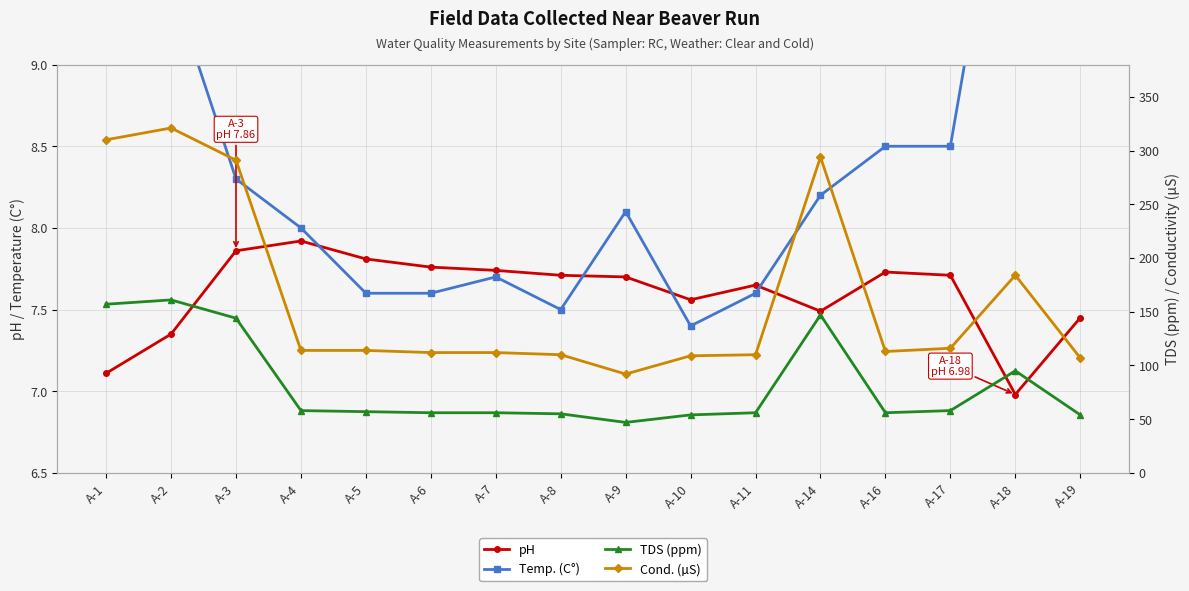

True or false: TDS (ppm) has more than 2 points higher than both neighbors.

True